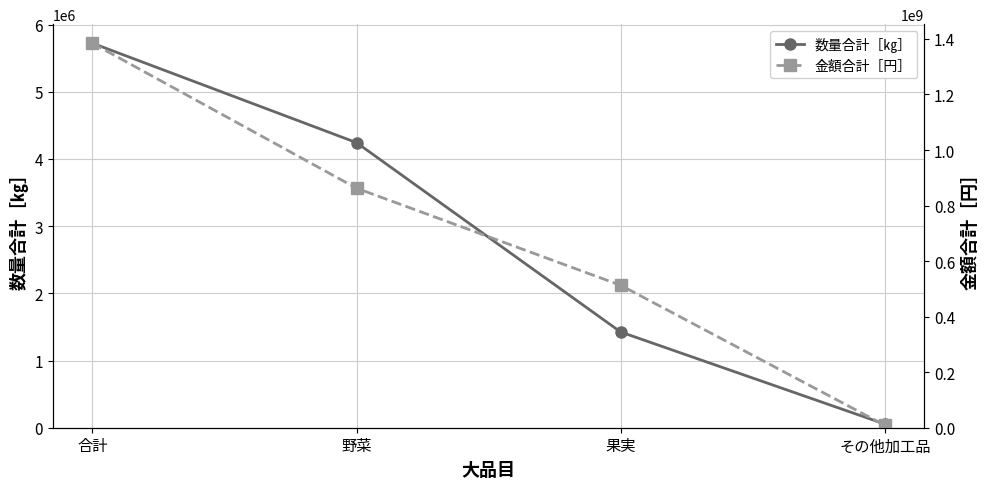

What is the difference between the second highest and second lowest values in the 金額合計［円］ series?

349505505